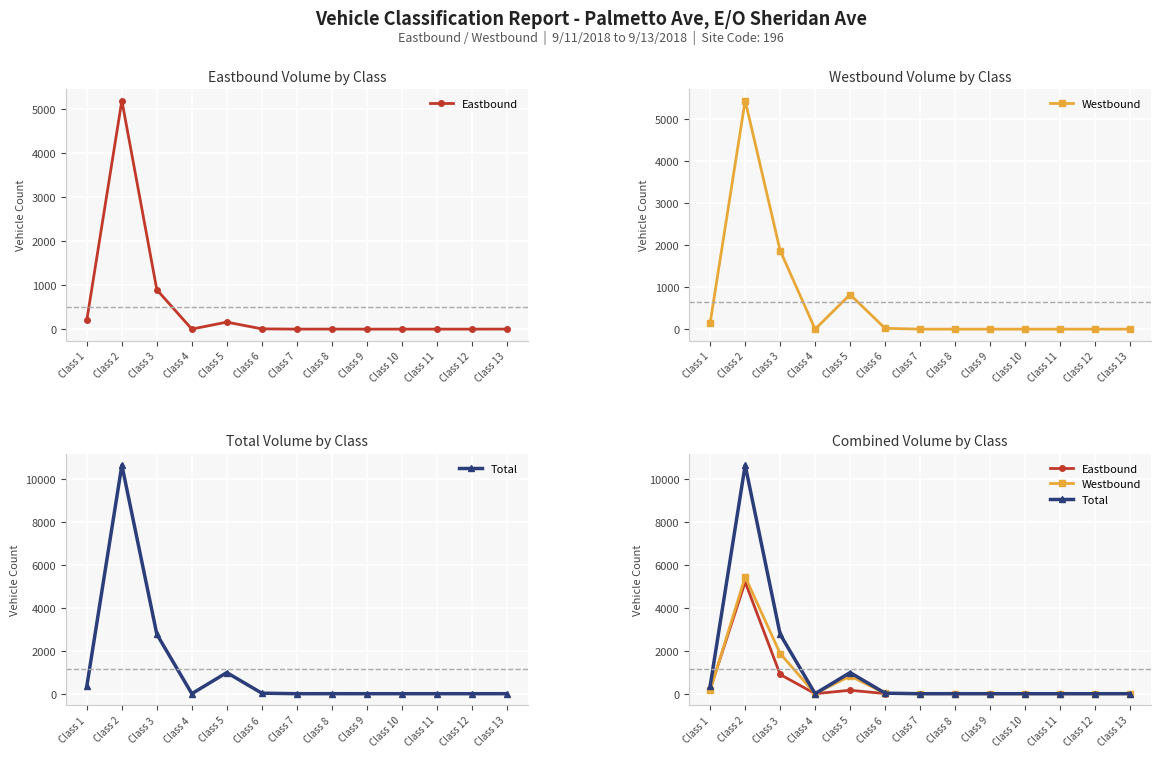

True or false: Eastbound and Total cross at least once.

False